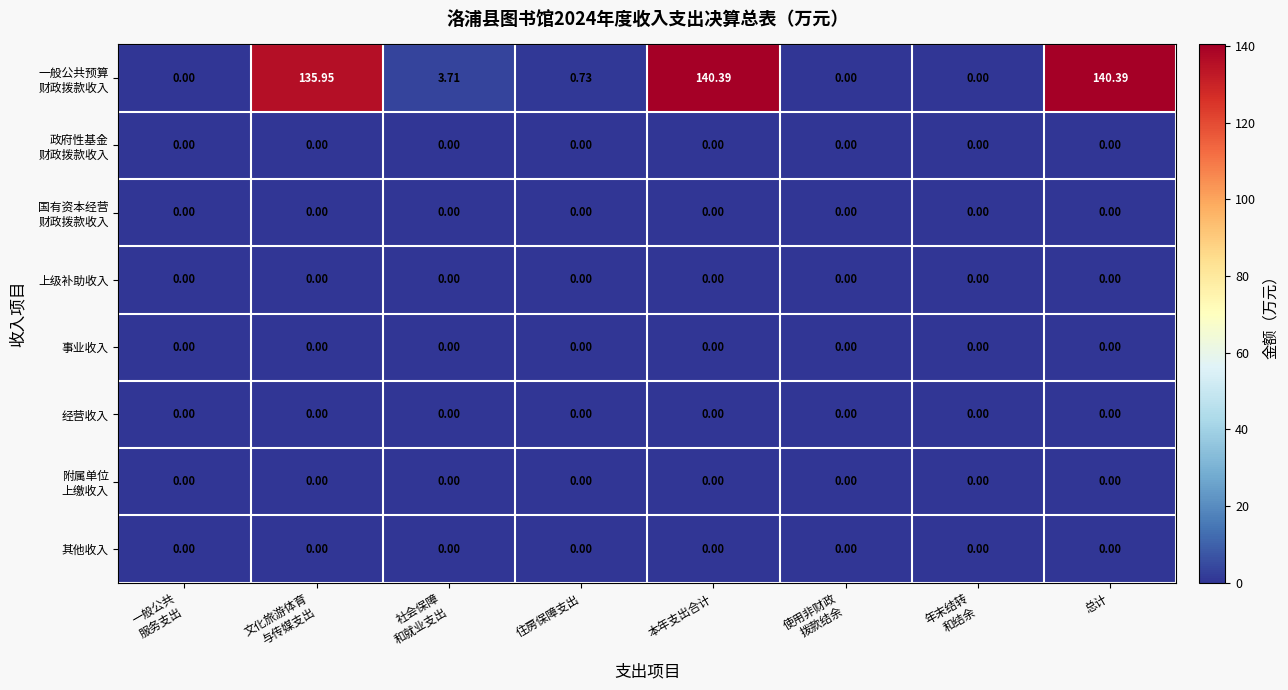

How many categories are shown in the chart?

8